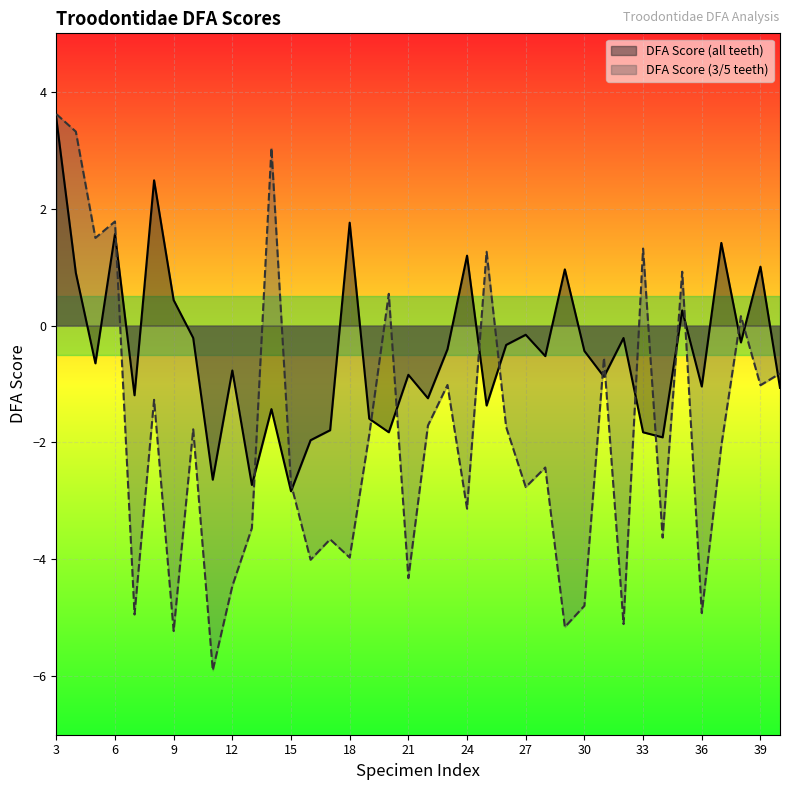

What is the sum of all DFA Score (all teeth) values?

-16.6